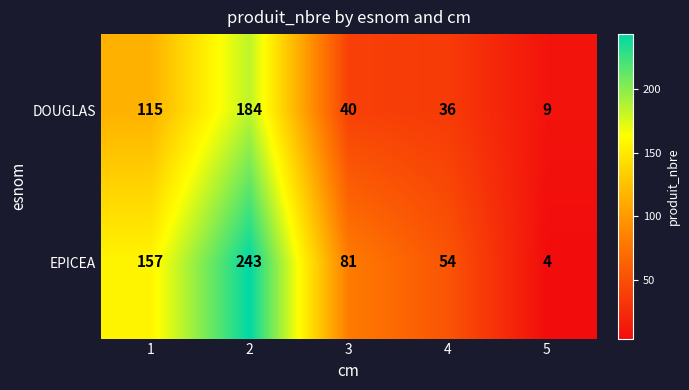

What is the approximate value of EPICEA at 2, to the nearest 5?

245